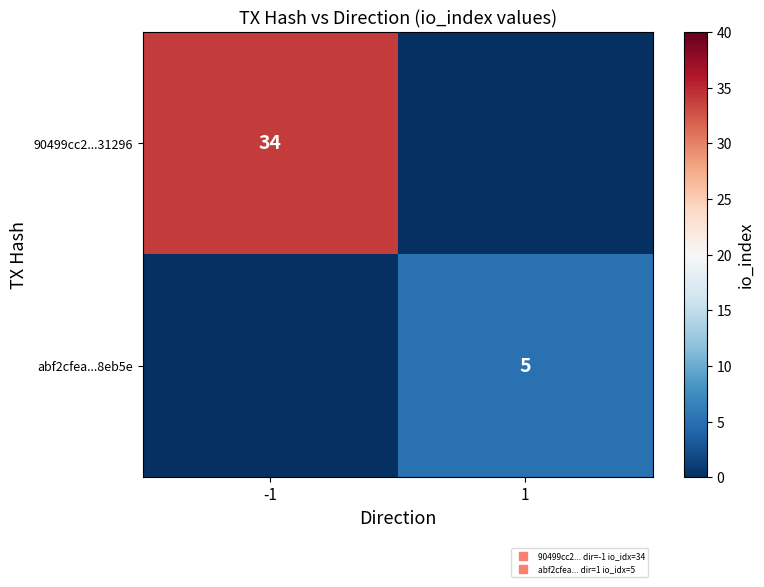

At which label does abf2cfea...8eb5e reach its peak?

1